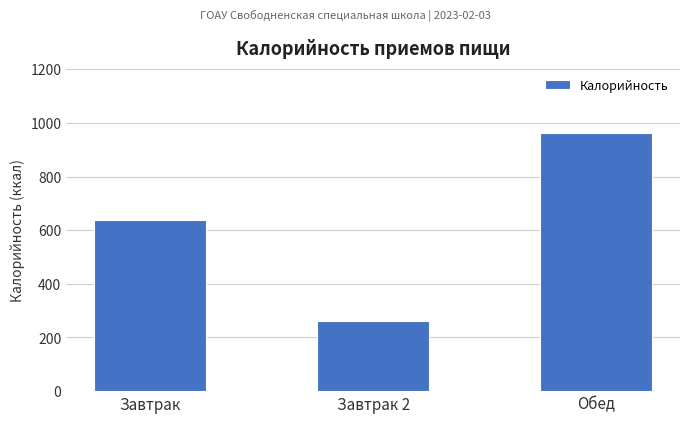

Reading left to right, transcribe all the data shown in this chart.

638	261	964